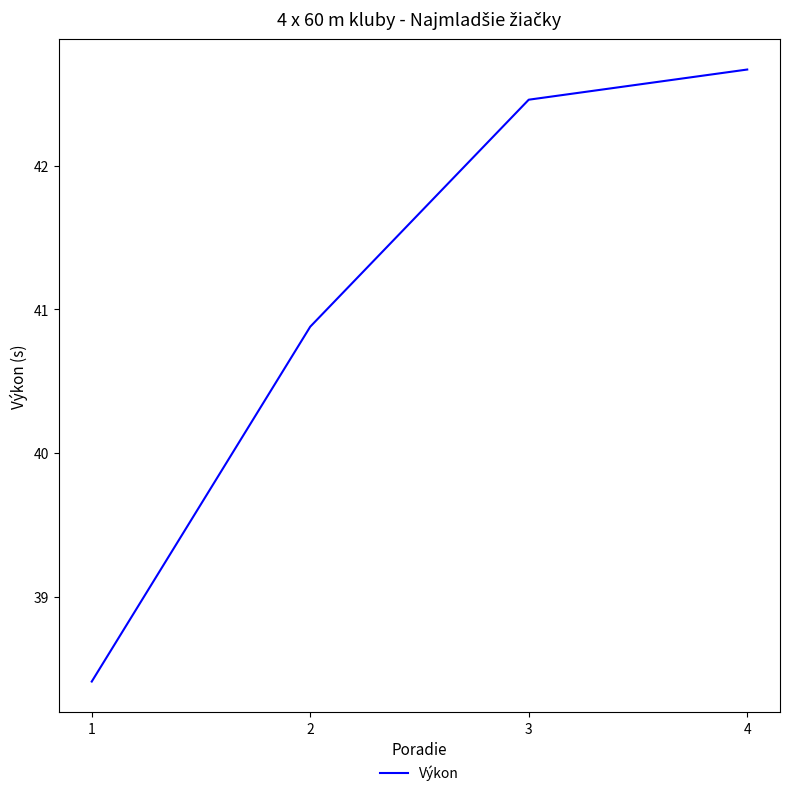

True or false: the data has more than 1 interior local peaks.

False